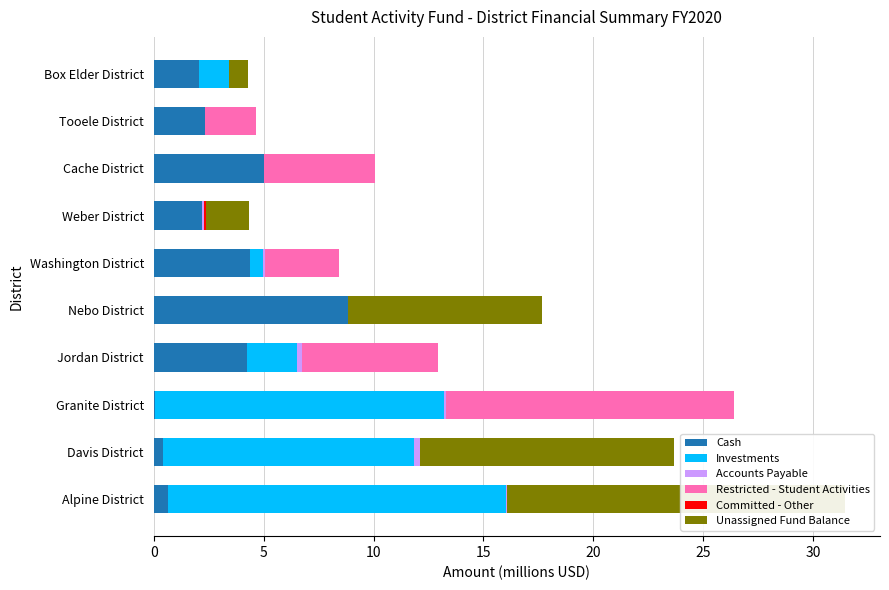

How many values in the Restricted - Student Activities series exceed 2?

5